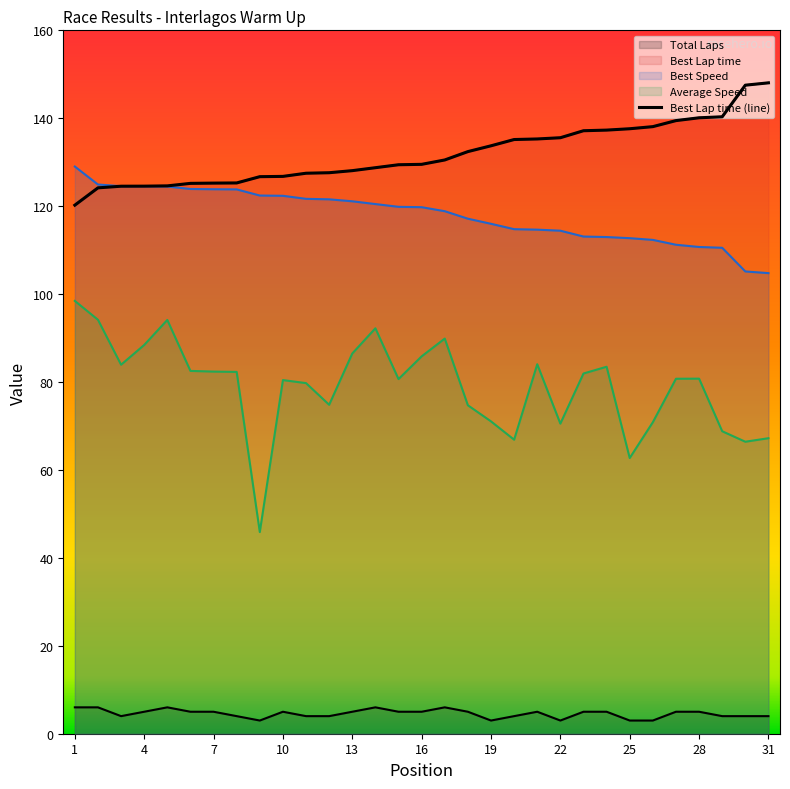

How many categories are shown in the chart?

31